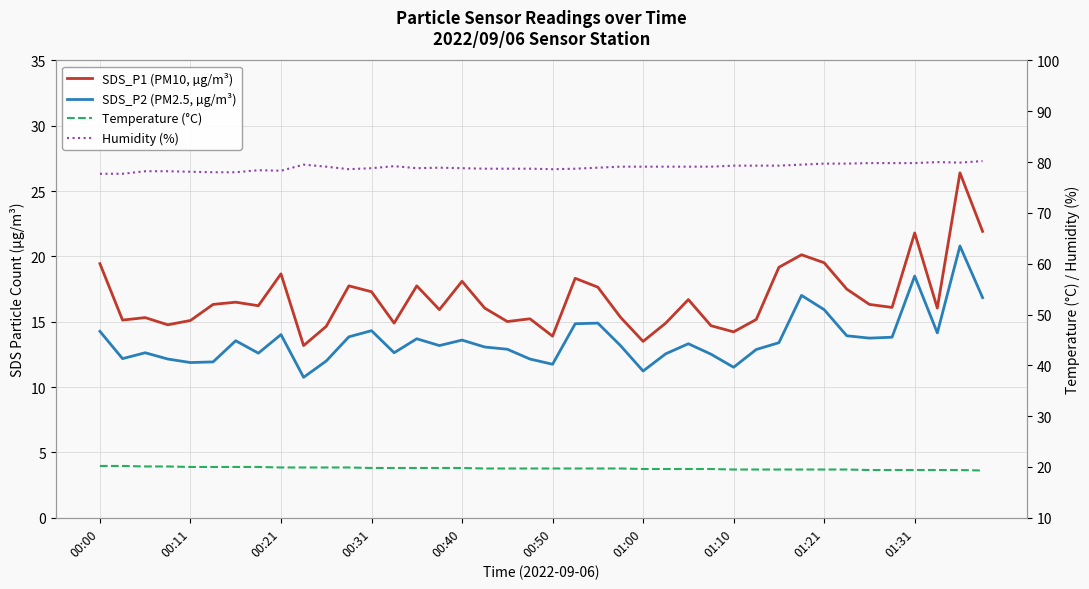

At which category does SDS_P2 (PM2.5, µg/m³) reach its first local peak?

00:21